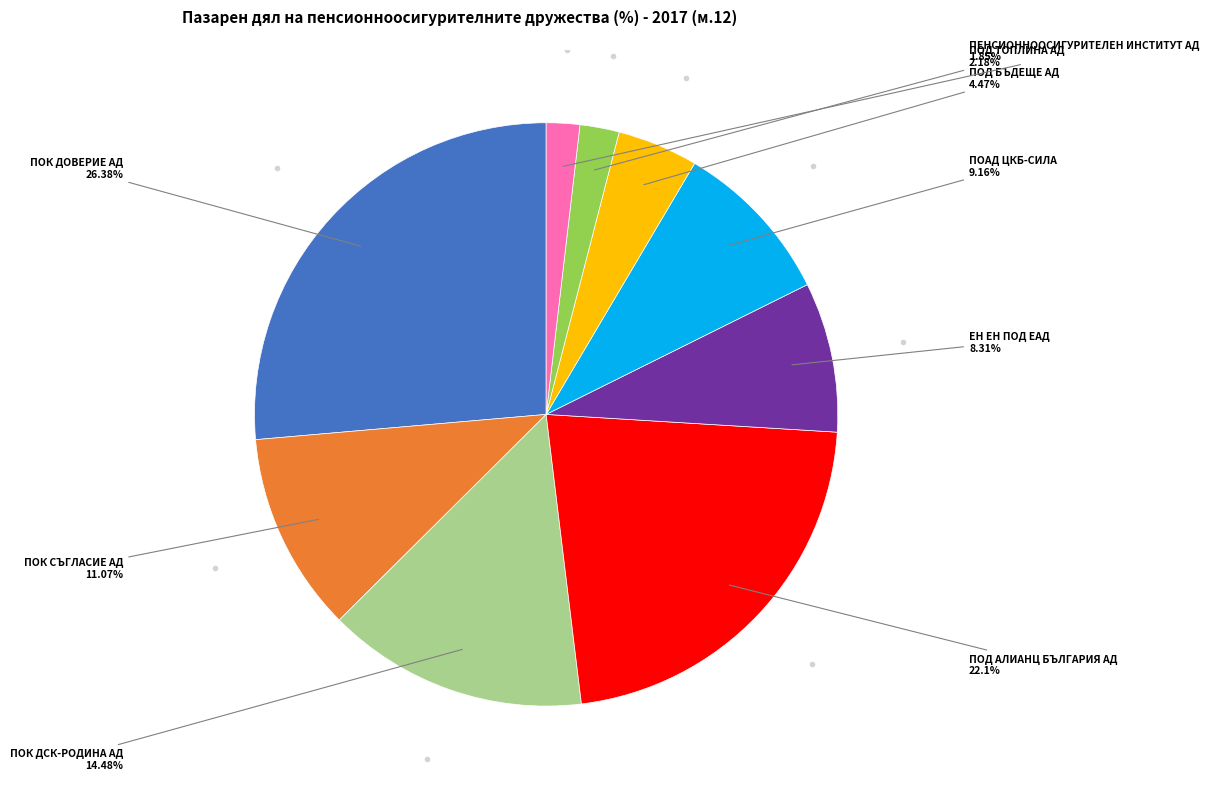

Is there any slice that represents more than half of the pie?

No